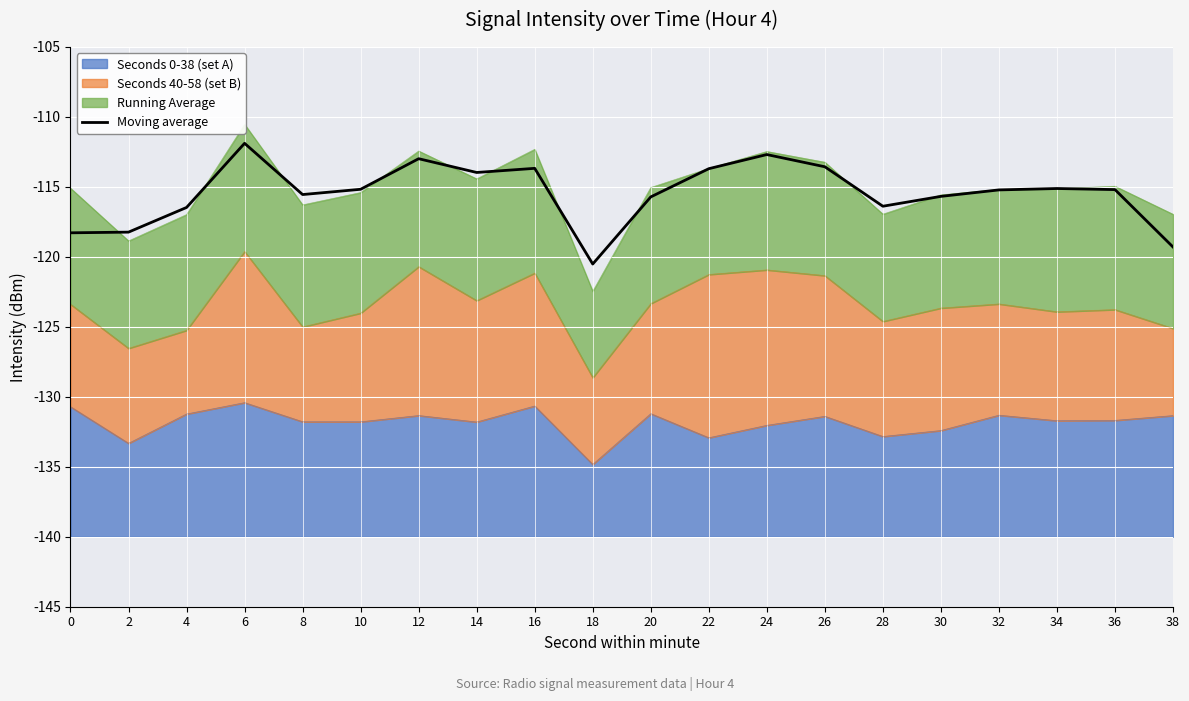

Is it true that the value at 24 is 16.9?

False